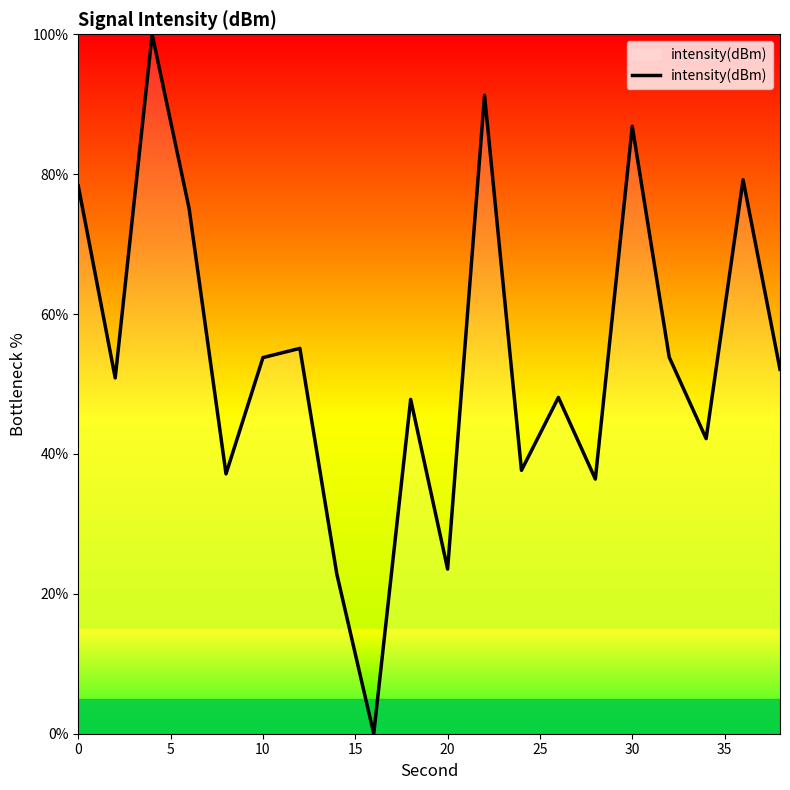

What is the greatest value displayed?

100.0